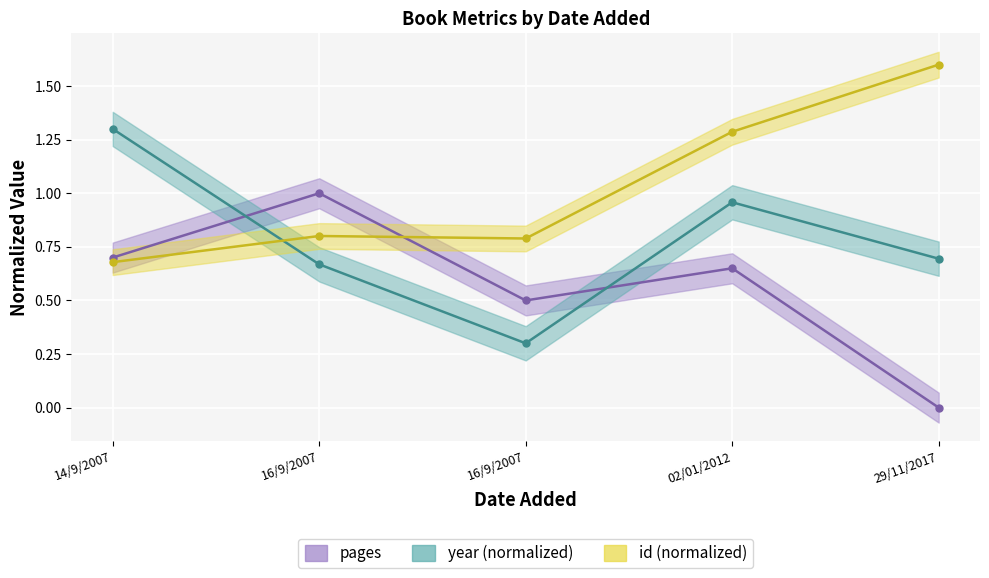

At 02/01/2012, list the series in order from largest to smallest.

id (normalized), year (normalized), pages